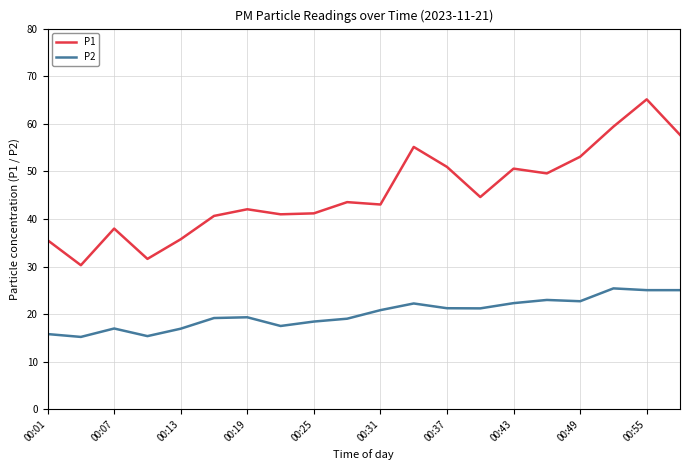

List the series in order of their peak value, lowest first.

P2, P1